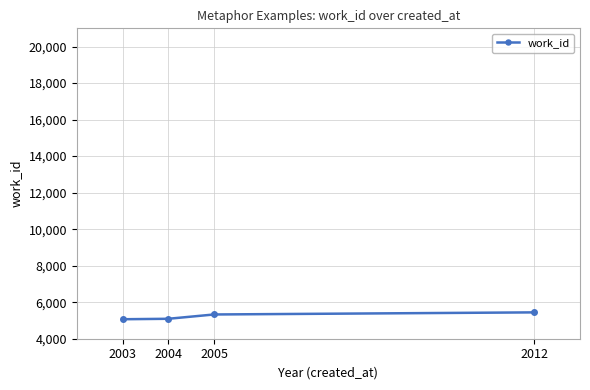

What is the sum of the values at 2003 and 2005?

10395